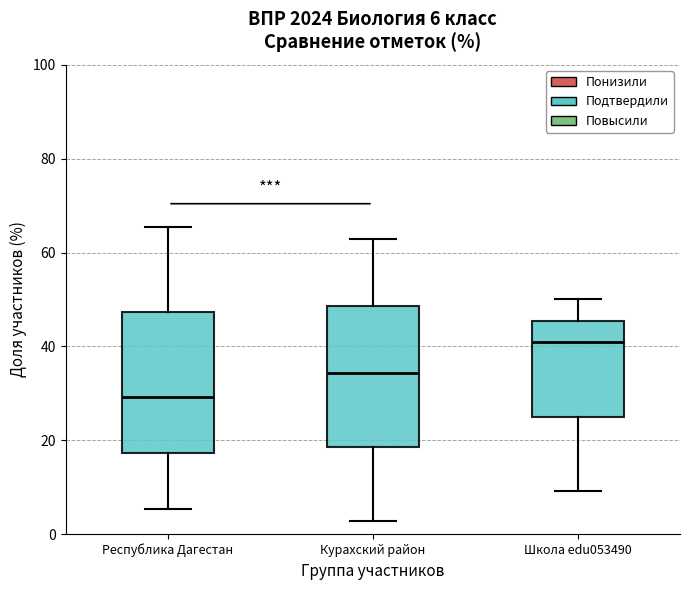

Which box's median line is the highest?

Школа edu053490